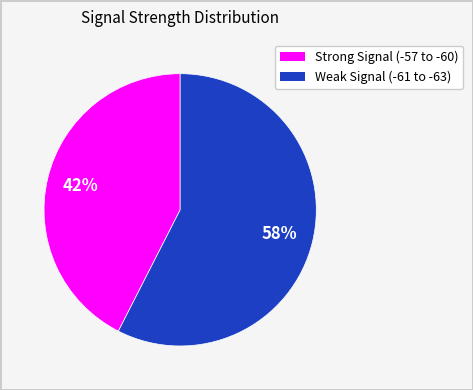

To the nearest percent, what is the average slice percentage?

50%